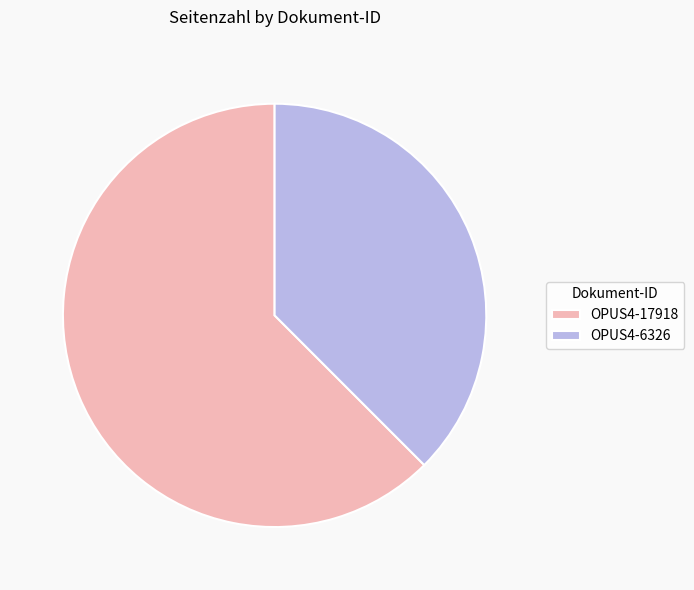

Which has a higher value, OPUS4-17918 or OPUS4-6326?

OPUS4-17918